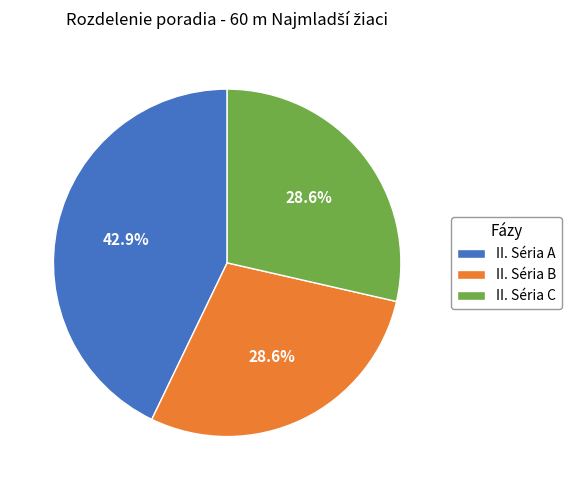

To the nearest percent, what percentage of the pie is II. Séria B?

29%